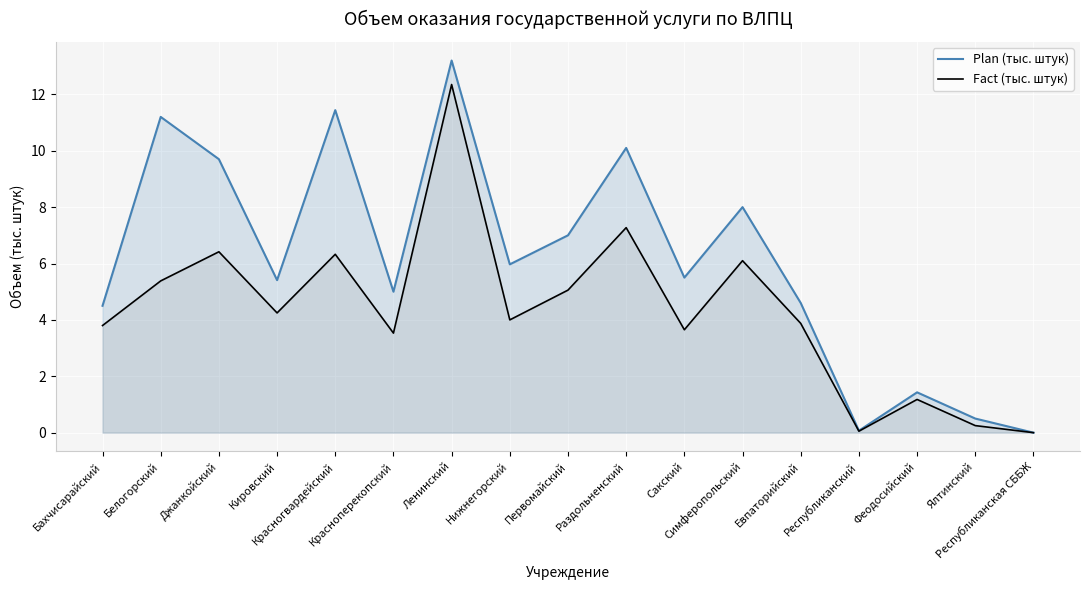

What is the difference between the Fact (тыс. штук) values at Сакский and Раздольненский?

3.6